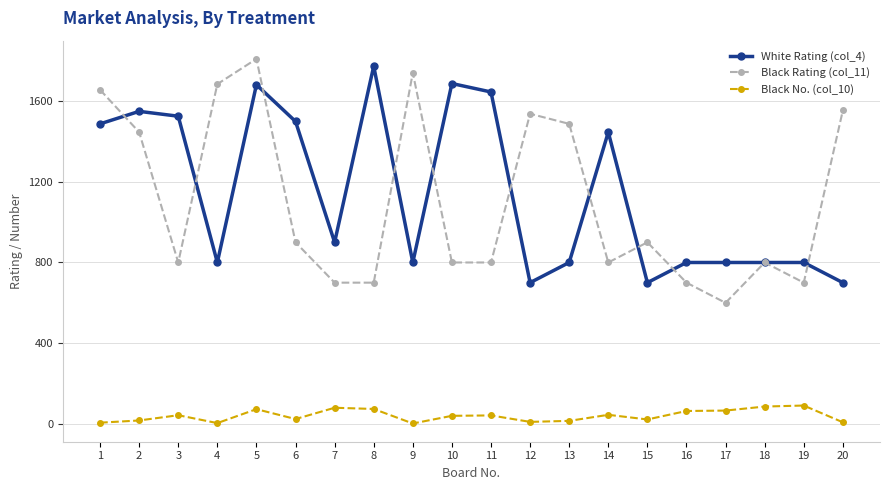

At which category does Black Rating (col_11) reach its first local valley?

3